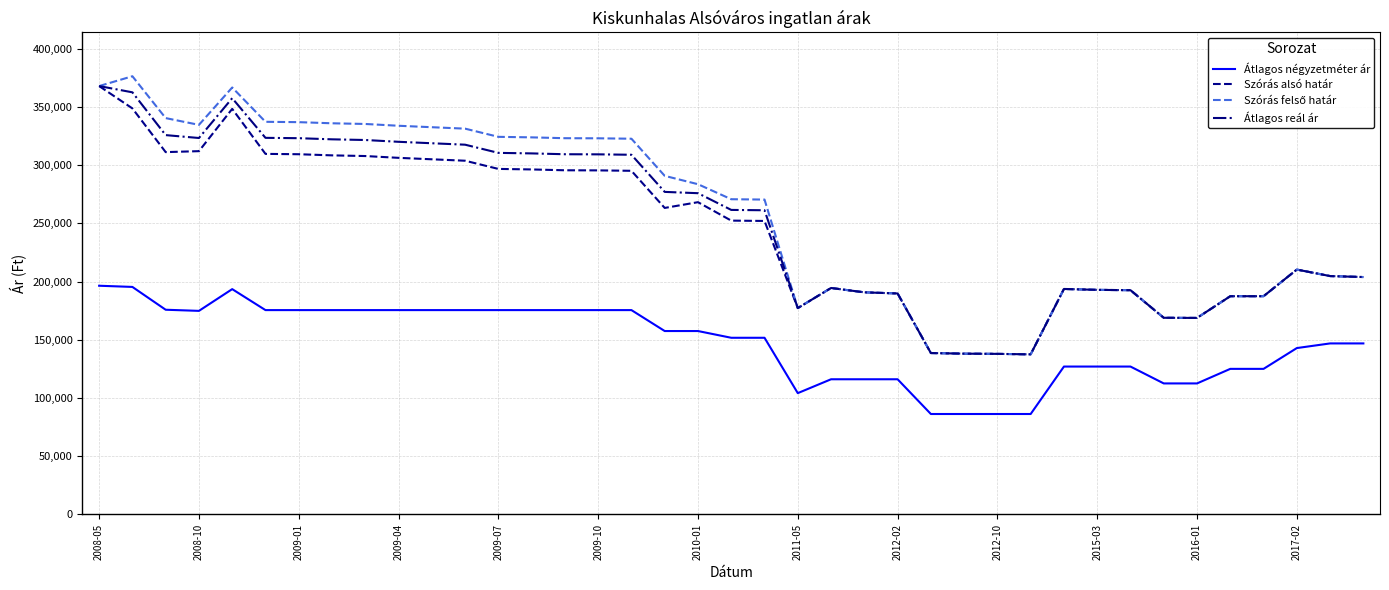

True or false: Átlagos reál ár and Átlagos négyzetméter ár intersect in this chart.

False